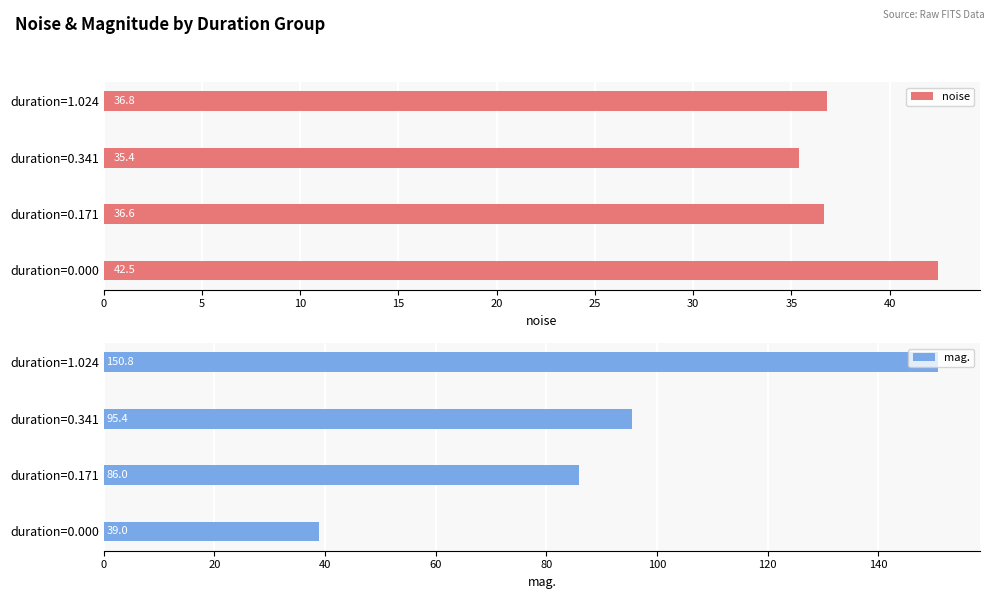

How many groups of bars are there?

4